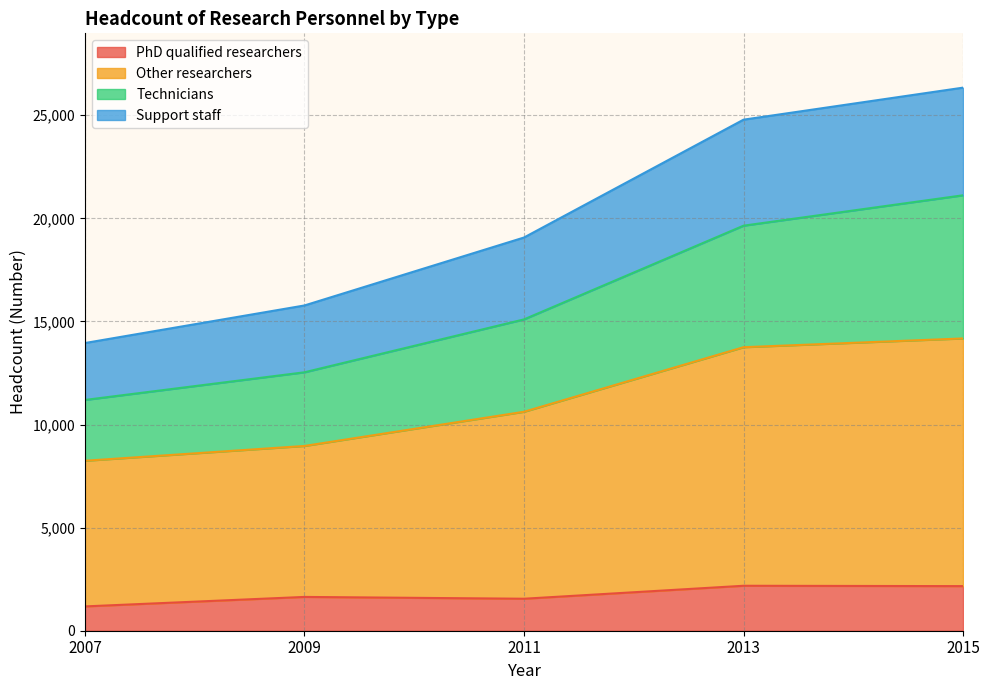

What is the minimum value for PhD qualified researchers?

1179